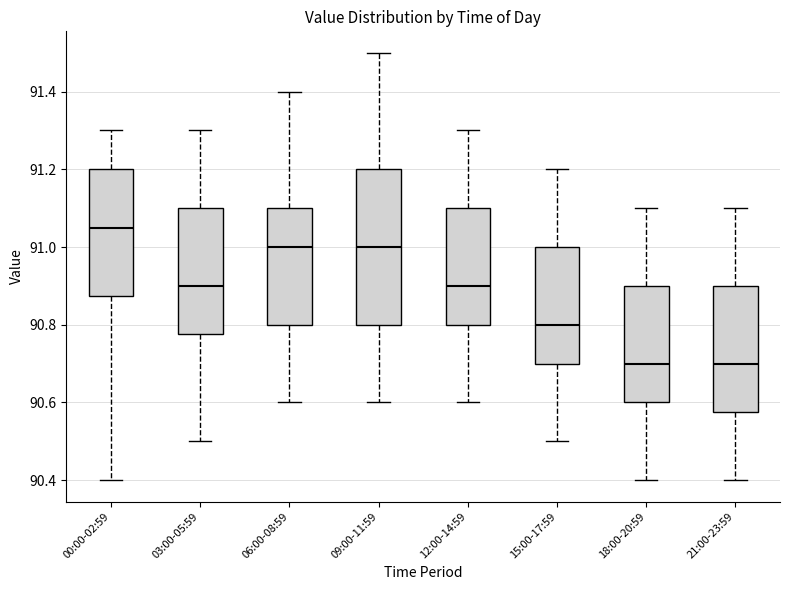

Reading left to right, read every box against the y-axis: the position of its median line, the range the box covers, and the ends of its whiskers. The values are not printed on the chart, so give them approximately, as read against the axis.

00:00-02:59: median 91.06, box 90.88 to 91.20, whiskers 90.40 to 91.30
03:00-05:59: median 90.90, box 90.78 to 91.10, whiskers 90.50 to 91.30
06:00-08:59: median 91.00, box 90.80 to 91.10, whiskers 90.60 to 91.40
09:00-11:59: median 91.00, box 90.80 to 91.20, whiskers 90.60 to 91.50
12:00-14:59: median 90.90, box 90.80 to 91.10, whiskers 90.60 to 91.30
15:00-17:59: median 90.80, box 90.70 to 91.00, whiskers 90.50 to 91.20
18:00-20:59: median 90.70, box 90.60 to 90.90, whiskers 90.40 to 91.10
21:00-23:59: median 90.70, box 90.58 to 90.90, whiskers 90.40 to 91.10